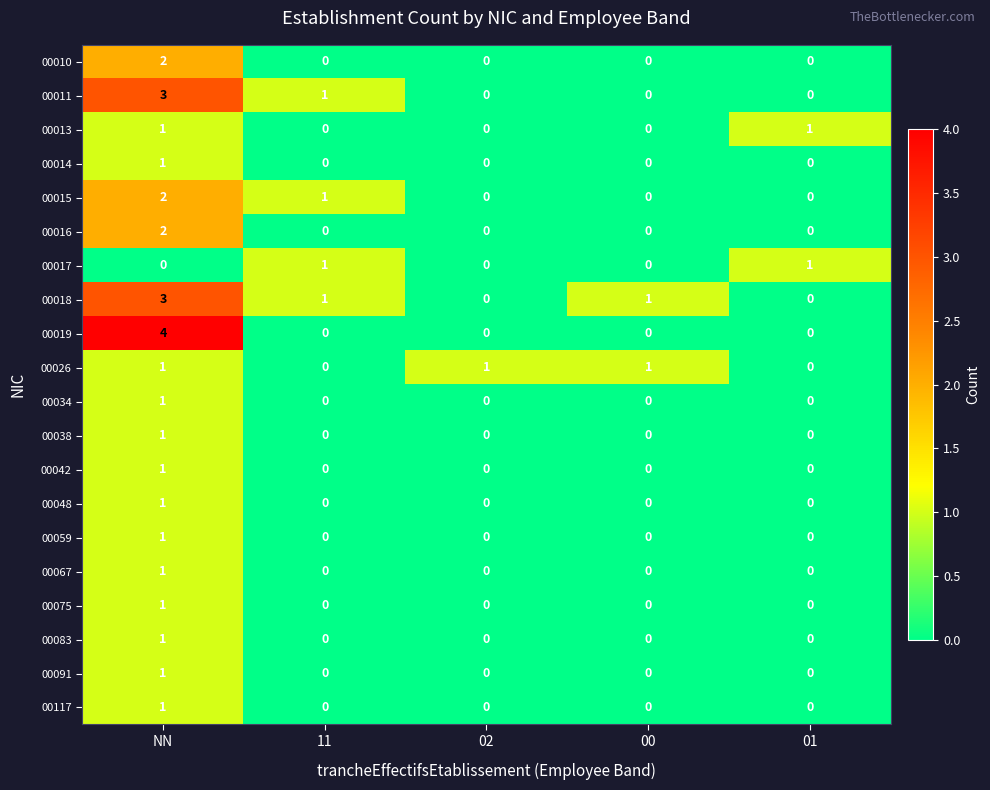

What is the total value across all series at 02?

1